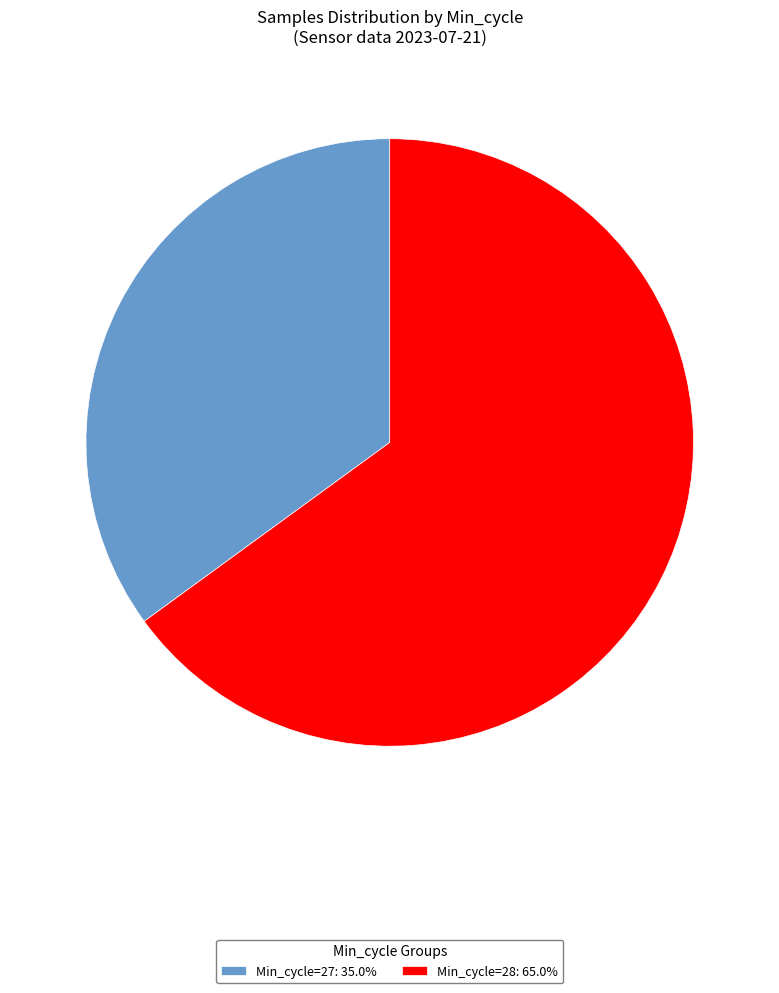

What is the ratio of the value at Min_cycle=28: 65.0% to the value at Min_cycle=27: 35.0%?

1.9